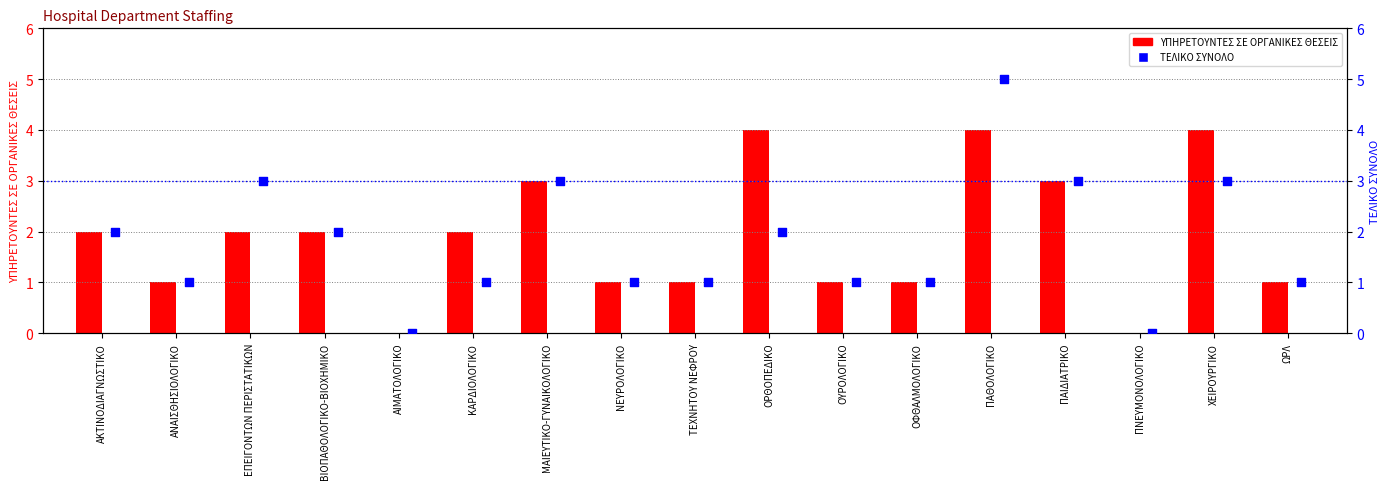

What are all the series names shown in the legend?

ΥΠΗΡΕΤΟΥΝΤΕΣ ΣΕ ΟΡΓΑΝΙΚΕΣ ΘΕΣΕΙΣ, ΤΕΛΙΚΟ ΣΥΝΟΛΟ